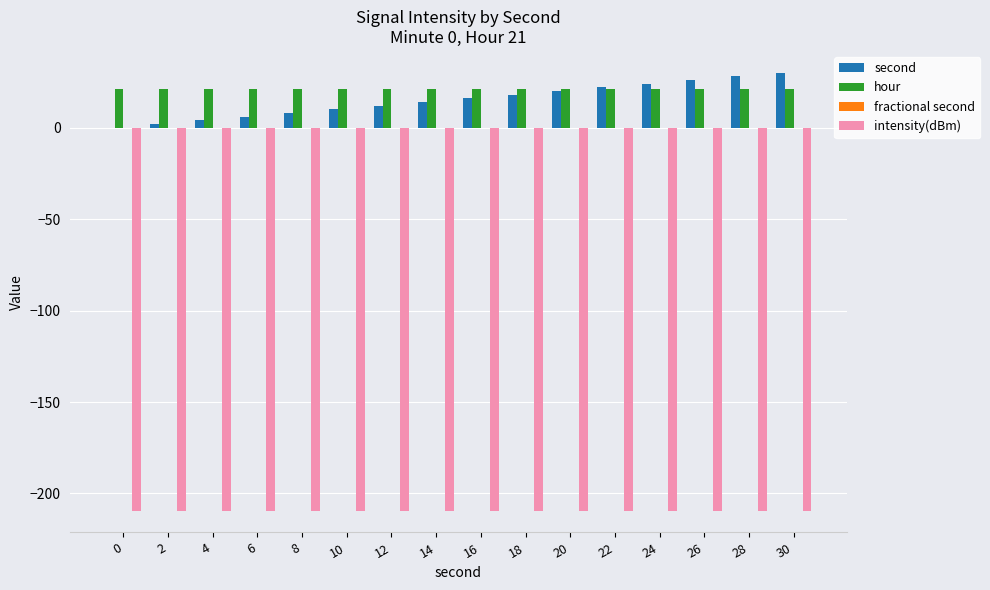

How many groups of bars are there?

16